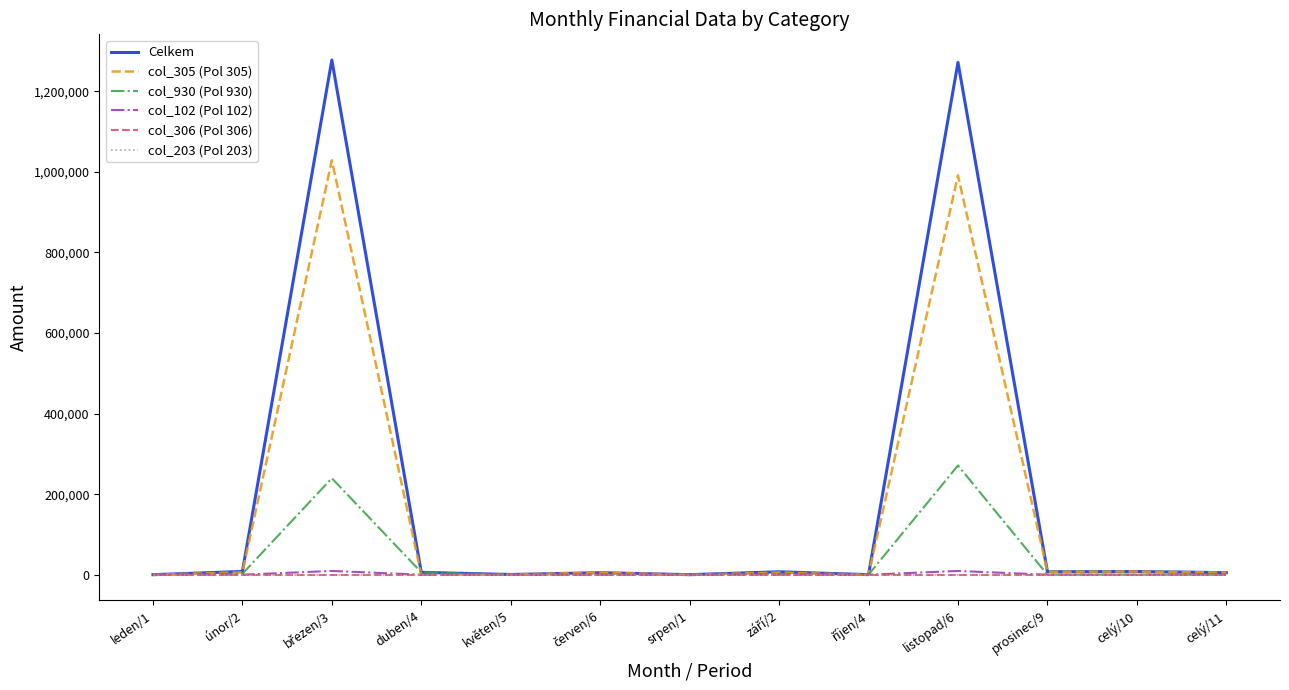

Is this an area chart (filled region under the line)?

No